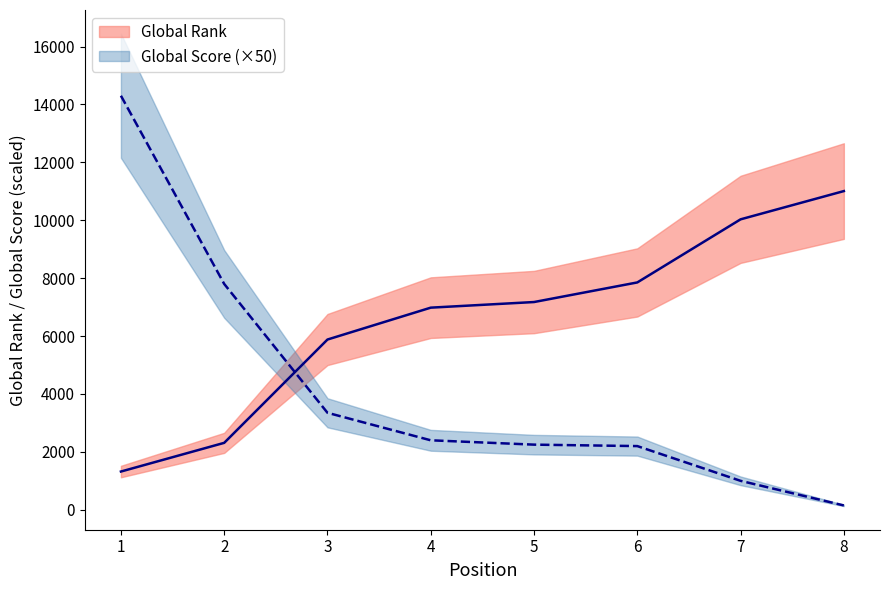

Is it true that Global Rank equals 4464 at 4?

False